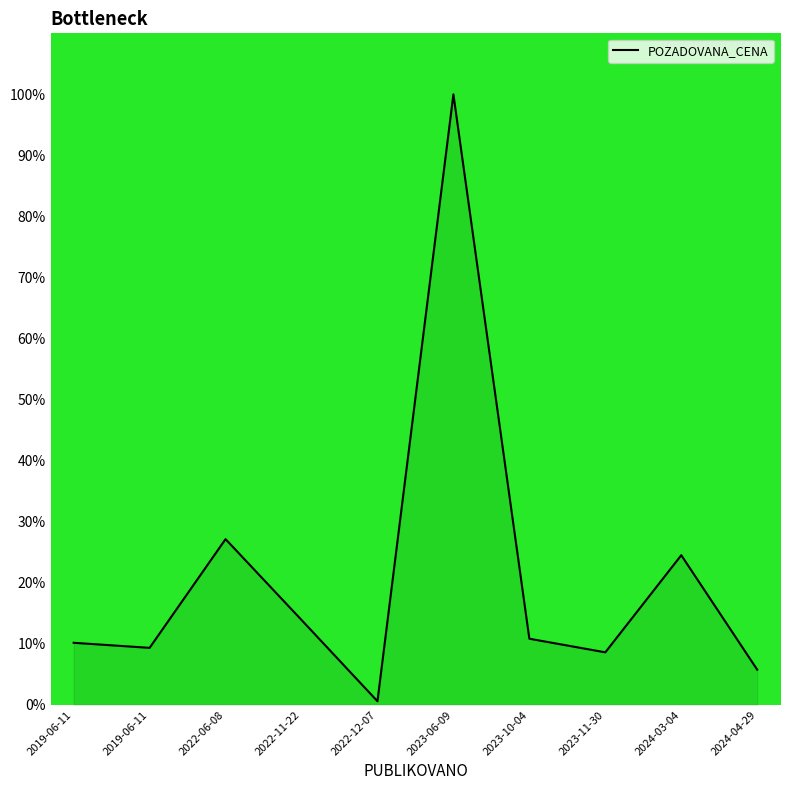

At which category does the data reach its first local peak?

2022-06-08